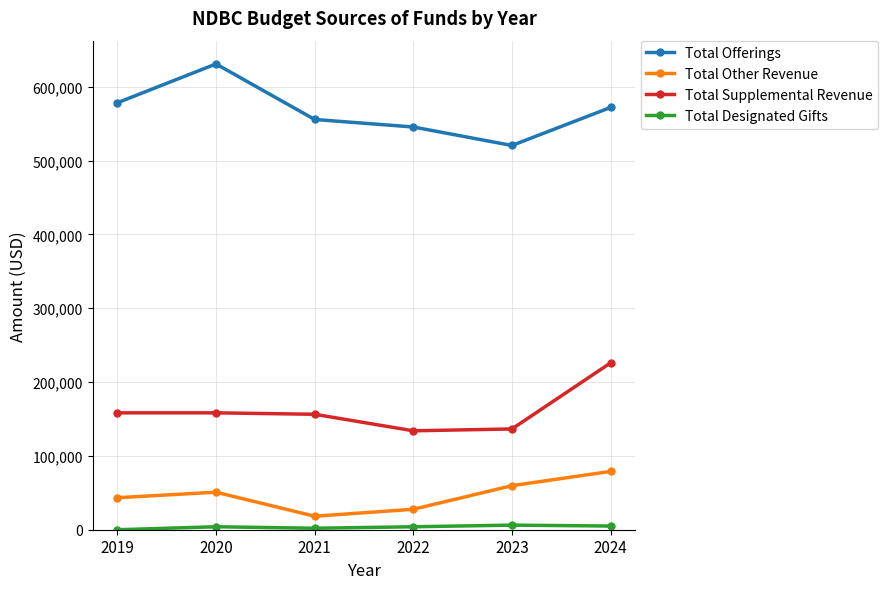

At how many categories does at least one series exceed 338345?

6